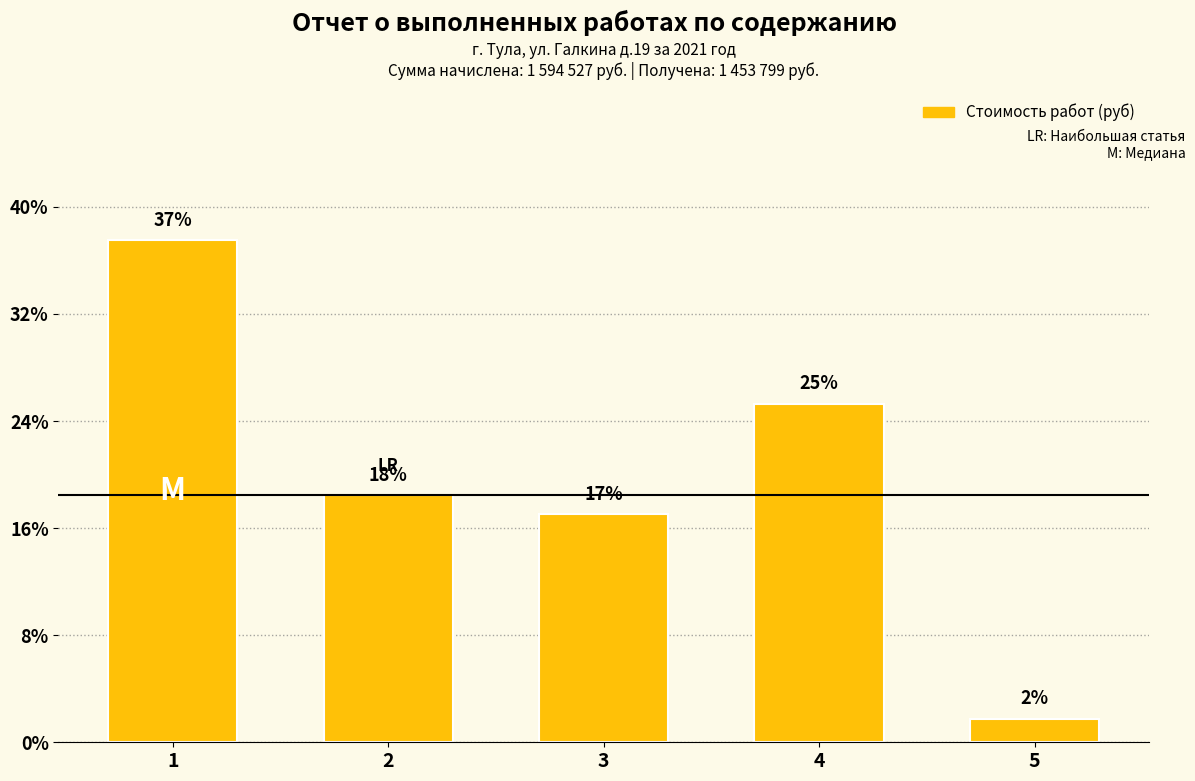

Which has a higher value, 4 or 5?

4